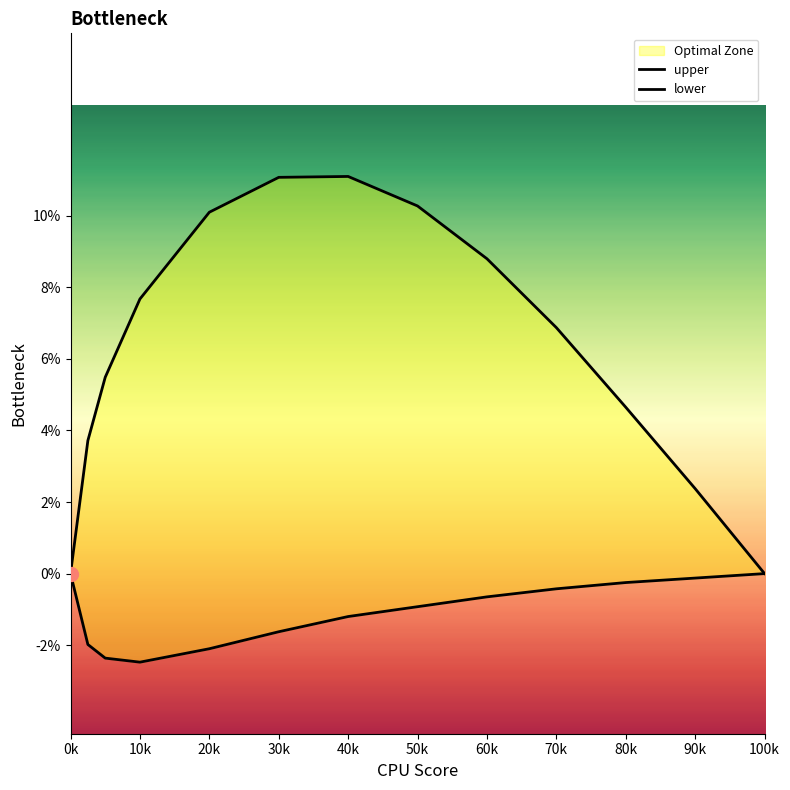

How many lines are shown in the chart?

2